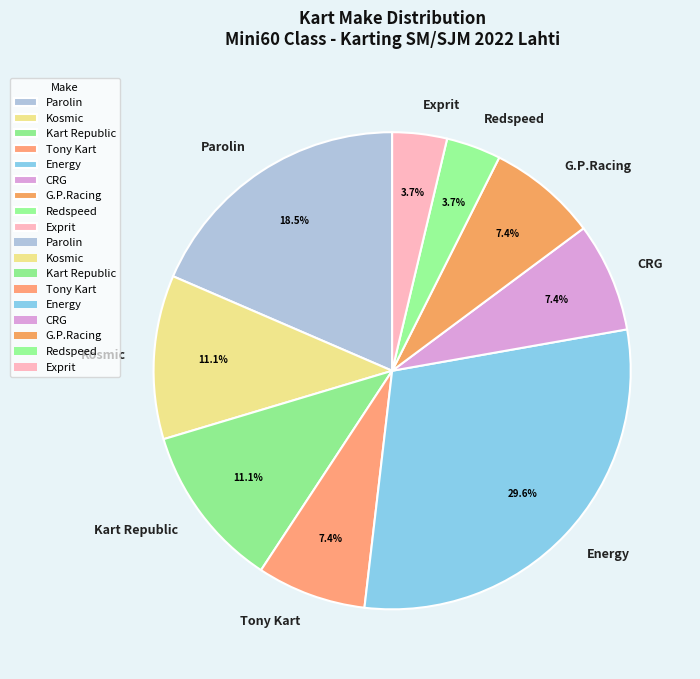

What is the ratio of the value at Redspeed to the value at G.P.Racing?

0.5